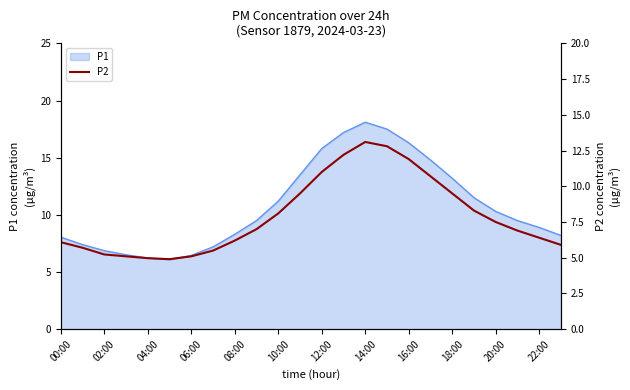

What is the lowest value of the P1 series?

6.1